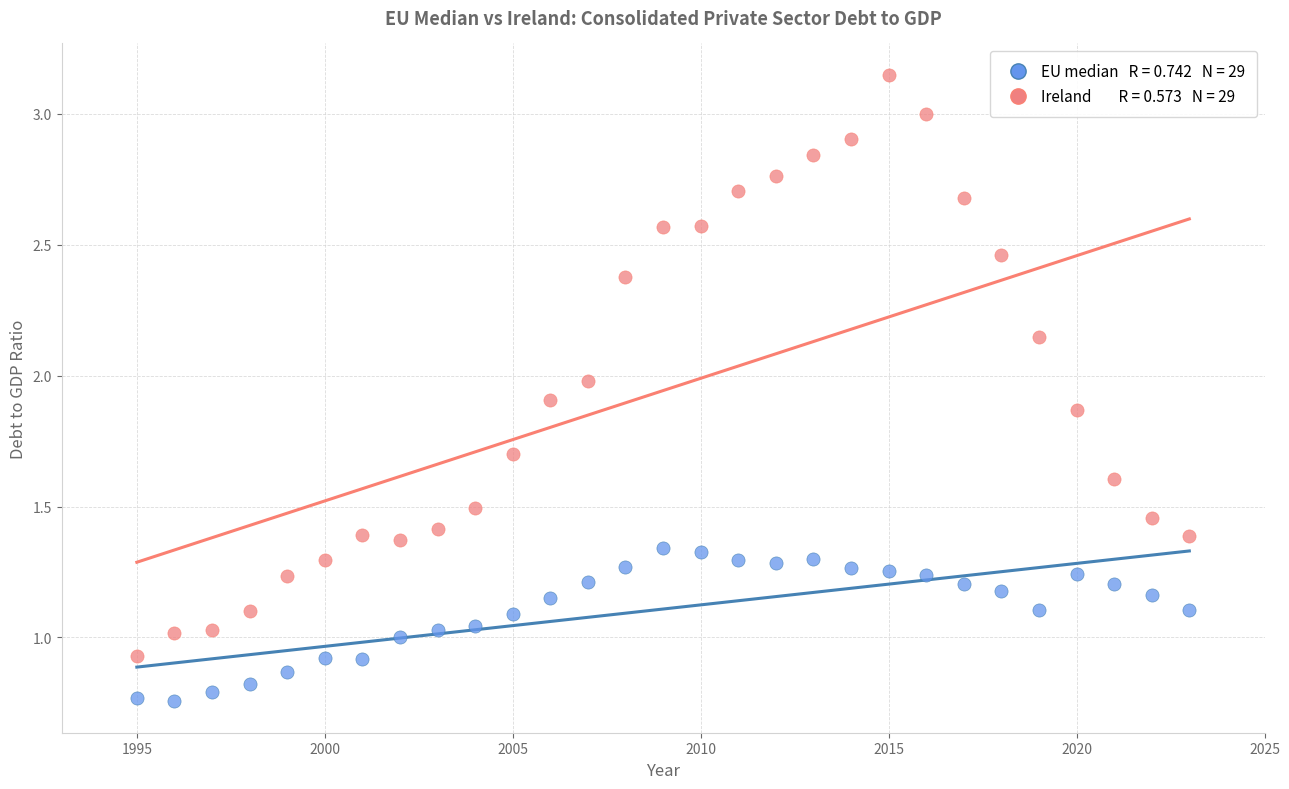

Across all data points, what is the range of X values (max minus min)?

28.0